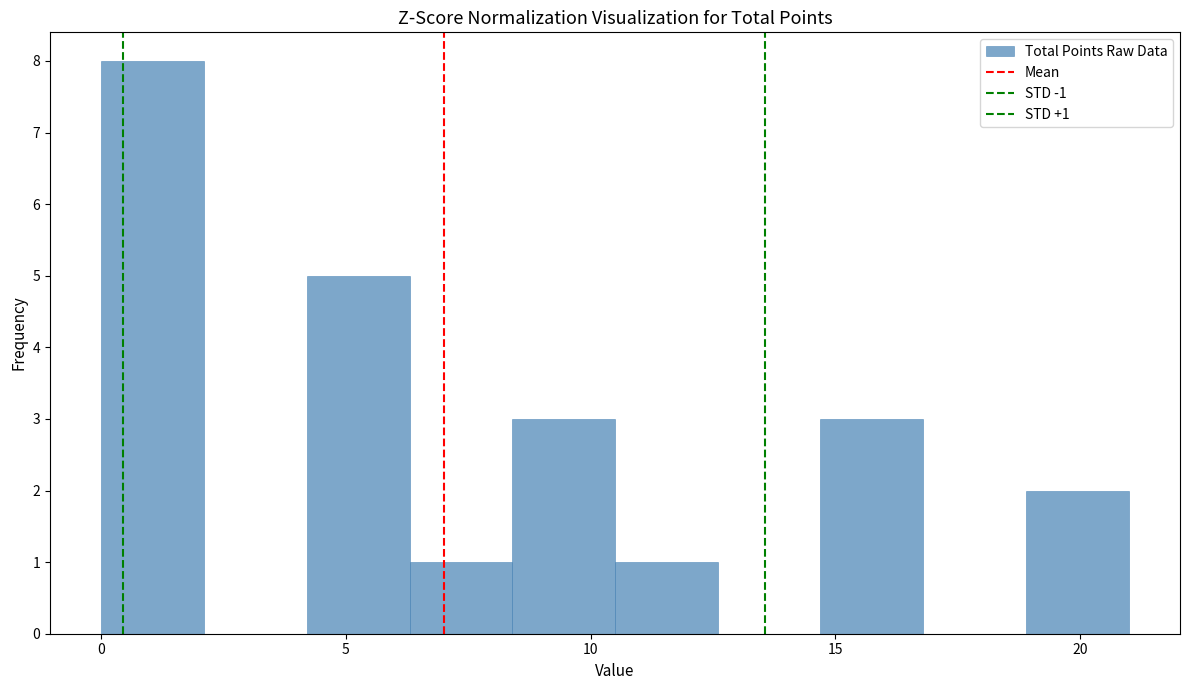

Which range on the x-axis has the tallest bar?

0.0 to 2.1